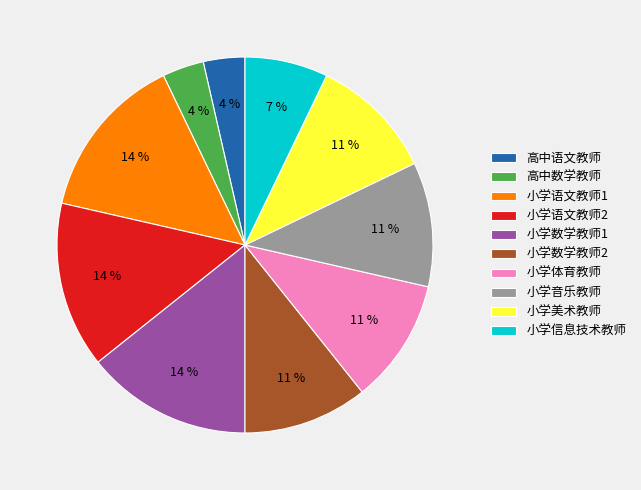

How many slices are in this pie chart?

10